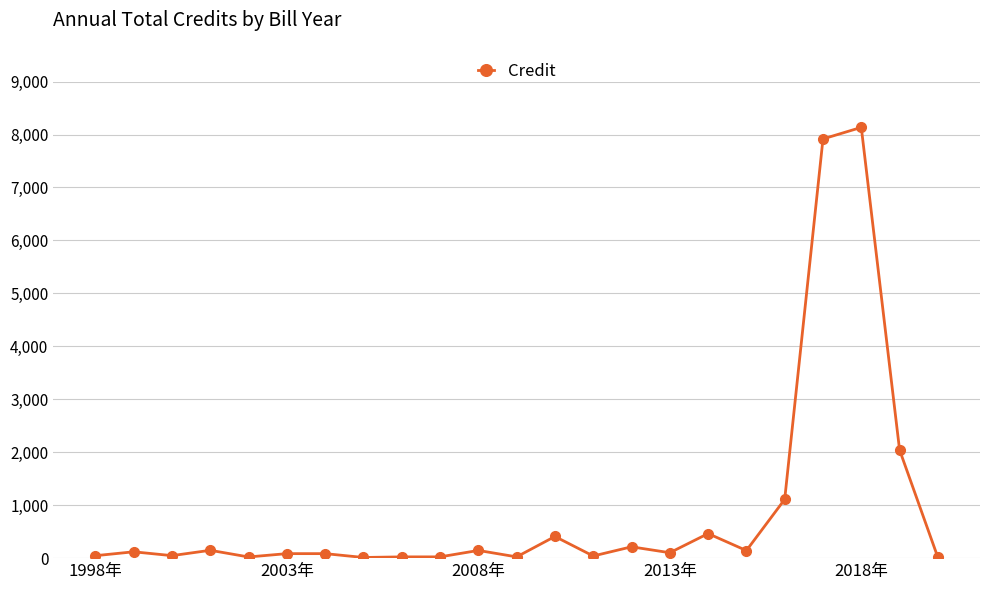

What is the maximum value shown in the chart?

8134.7